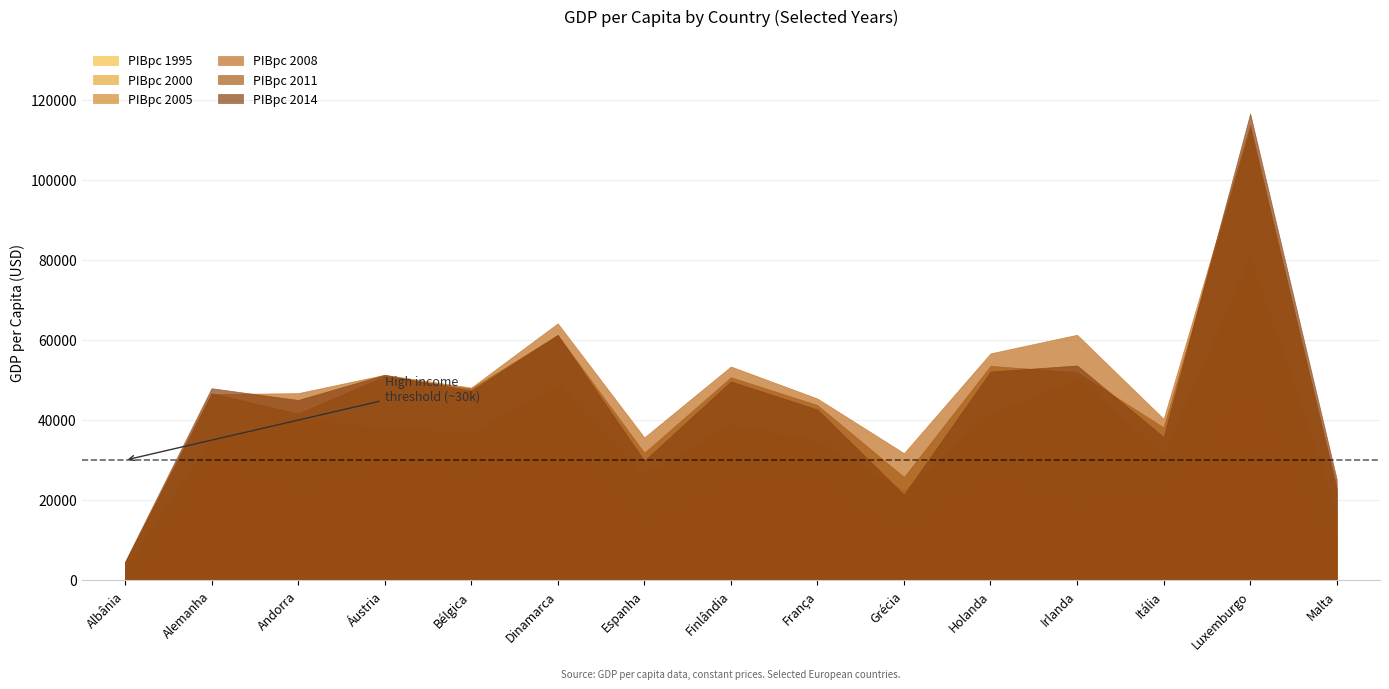

Reading right to left, what are all the values shown in this chart?

PIBpc 1995: 9928.6	53420.9	20505.0	18988.5	28899.1	12863.8	26859.0	26270.7	15414.4	35356.9	28495.7	30161.6	22825.2	31752.9	791.6
PIBpc 2000: 10133.3	52424.0	22936.1	20647.1	28667.9	13599.0	26823.1	25771.0	16074.7	35709.9	27623.9	29590.1	23540.8	30581.5	1063.6
PIBpc 2005: 16099.8	80761.6	31598.2	50285.1	41546.1	22383.4	34832.9	38966.2	26388.2	48832.4	36676.5	38208.5	39990.3	35217.9	2626.1
PIBpc 2008: 22090.7	113686.4	40323.6	61320.4	56675.0	31757.9	45400.7	53395.5	35686.5	64162.0	48115.6	51326.8	46736.1	46519.1	4340.0
PIBpc 2011: 23140.5	112890.7	38174.8	51969.6	53550.9	25804.4	43762.5	50719.7	31857.6	61237.9	47887.3	50933.0	41630.0	46723.2	4466.7
PIBpc 2014: 25222.4	116559.7	35812.2	53648.1	52129.4	21414.3	42650.8	49677.6	29860.6	61293.7	47348.2	51296.4	45032.9	47966.2	4641.7